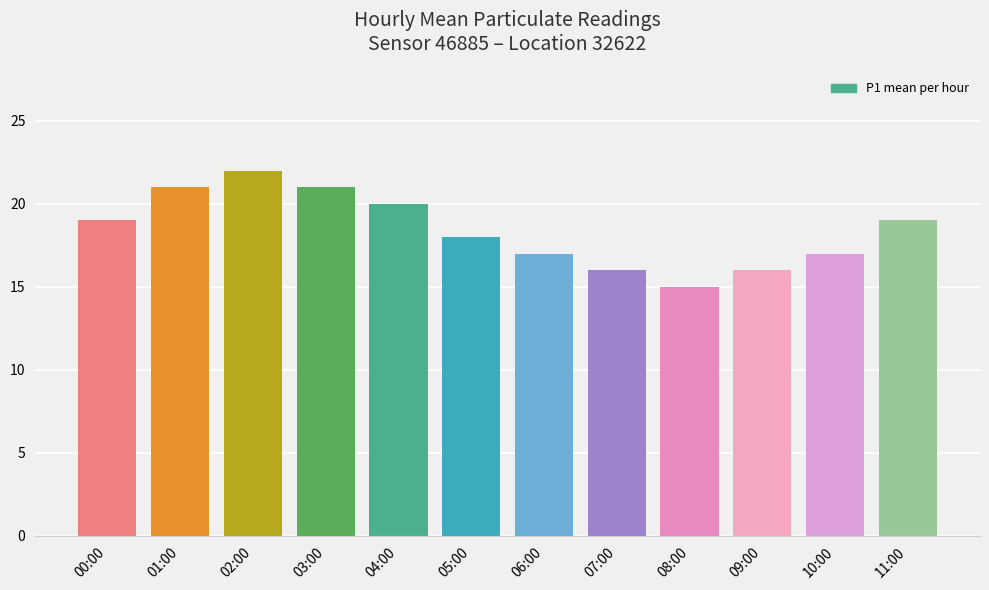

What is the approximate value at 02:00?

22